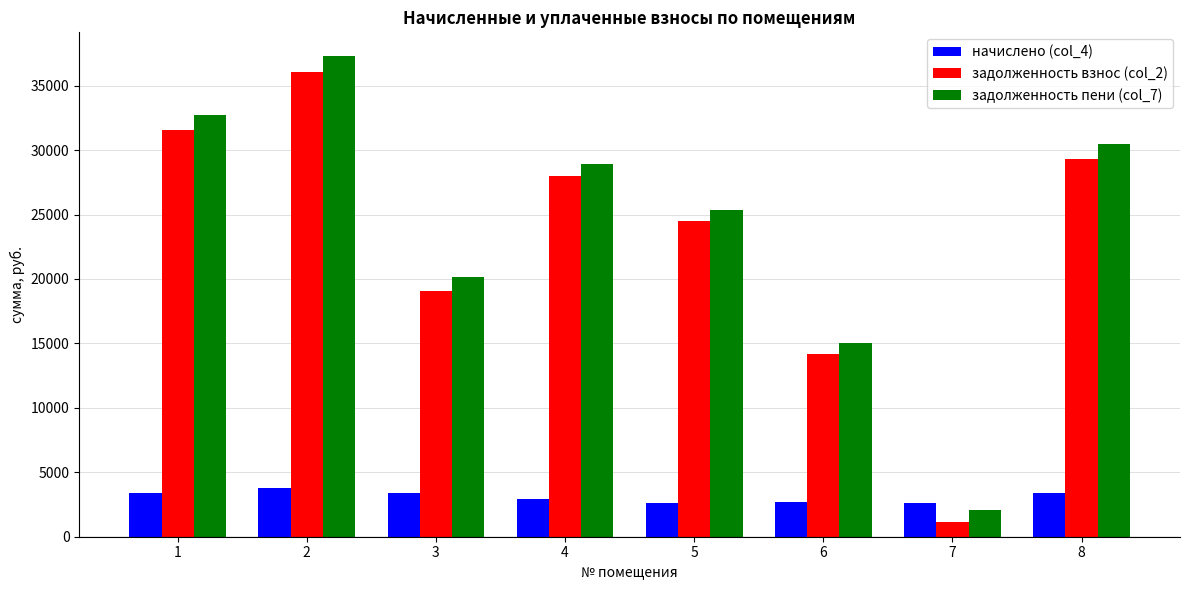

What is the difference between the highest and lowest values at 7?

1464.0